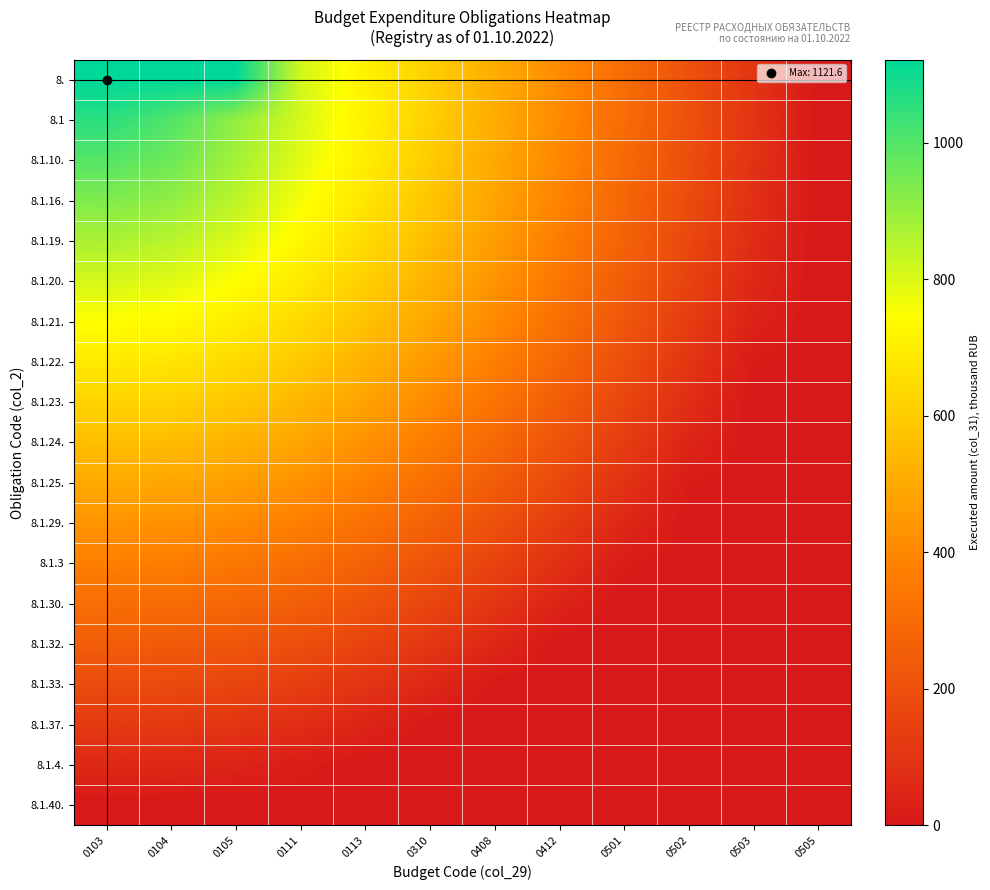

Which series has the largest total across all categories?

row_0